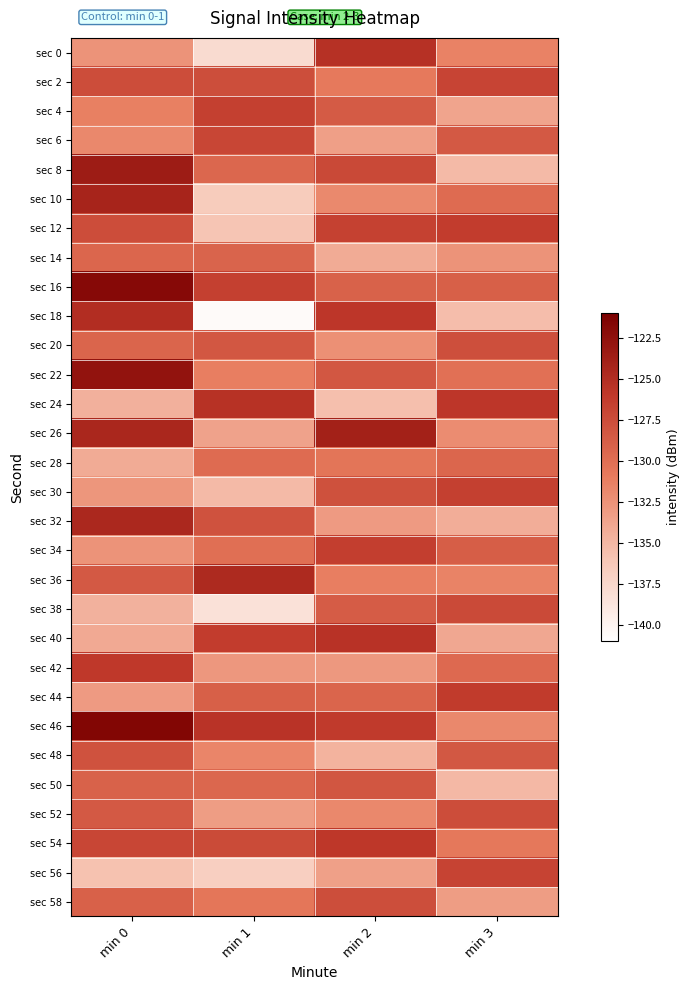

What is the spread (max minus min) of values at min 2?

11.7